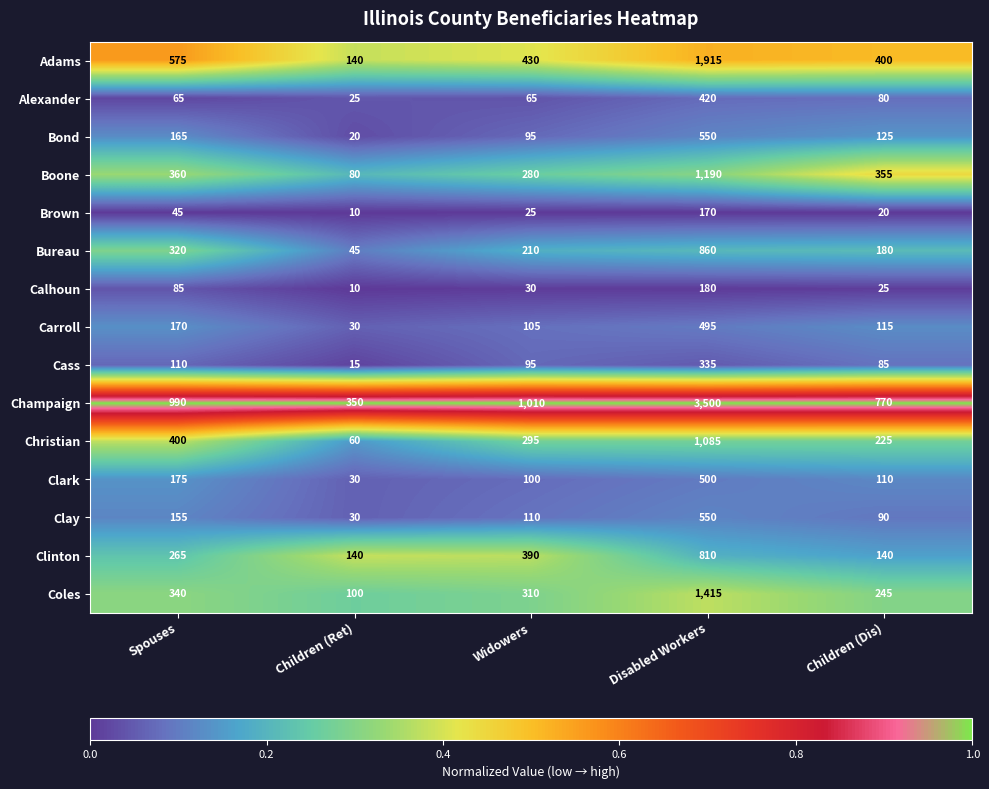

What is the difference between the maximum and minimum values in the Cass series?

320